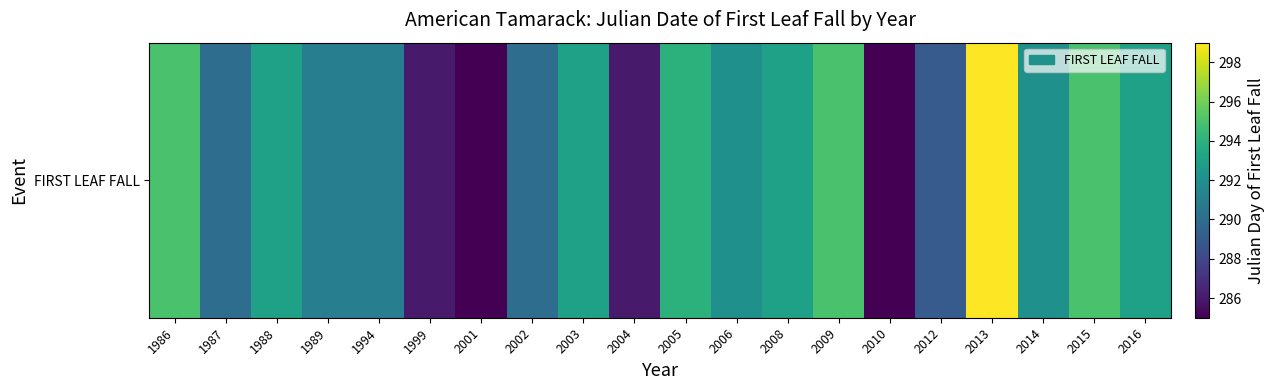

What is the maximum value shown in the chart?

299